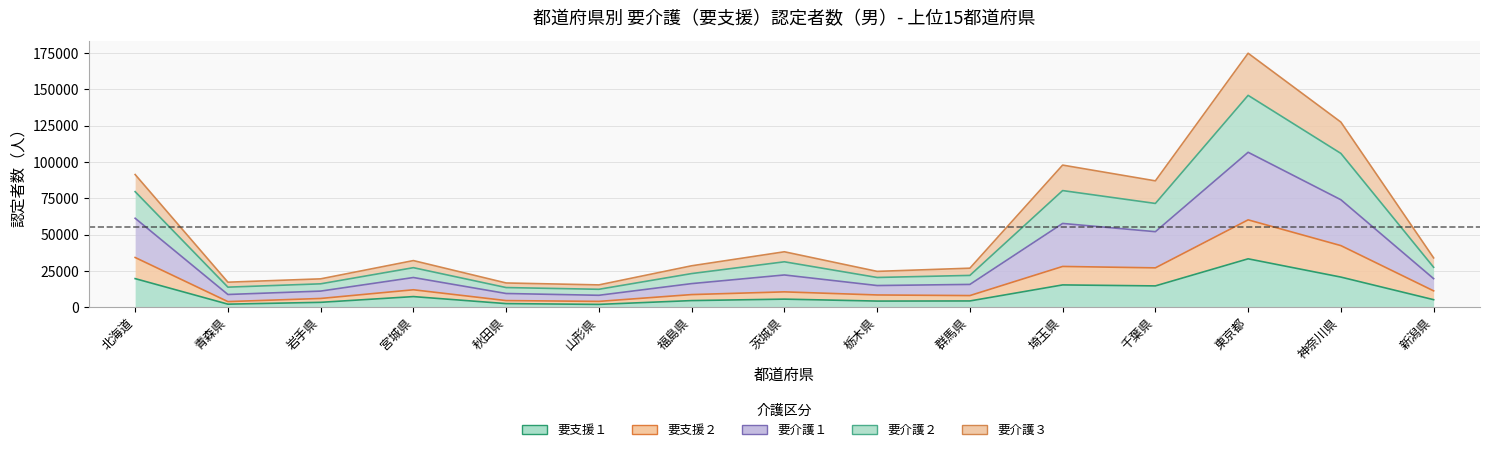

True or false: 要介護２ and 要支援２ intersect in this chart.

False